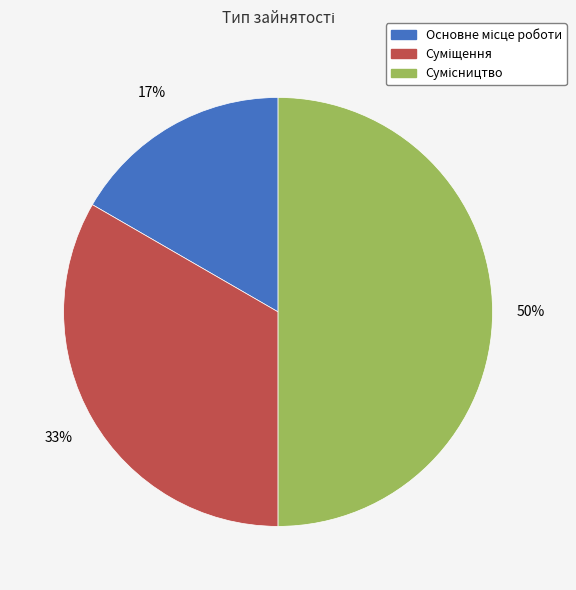

To the nearest percent, what is the average slice percentage?

33%